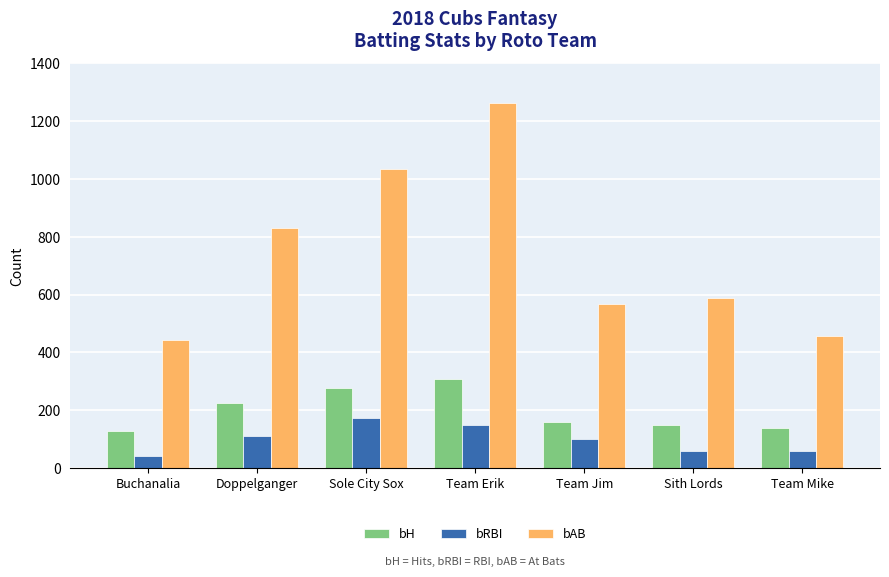

What is the difference between the bH values at Sole City Sox and Team Jim?

118